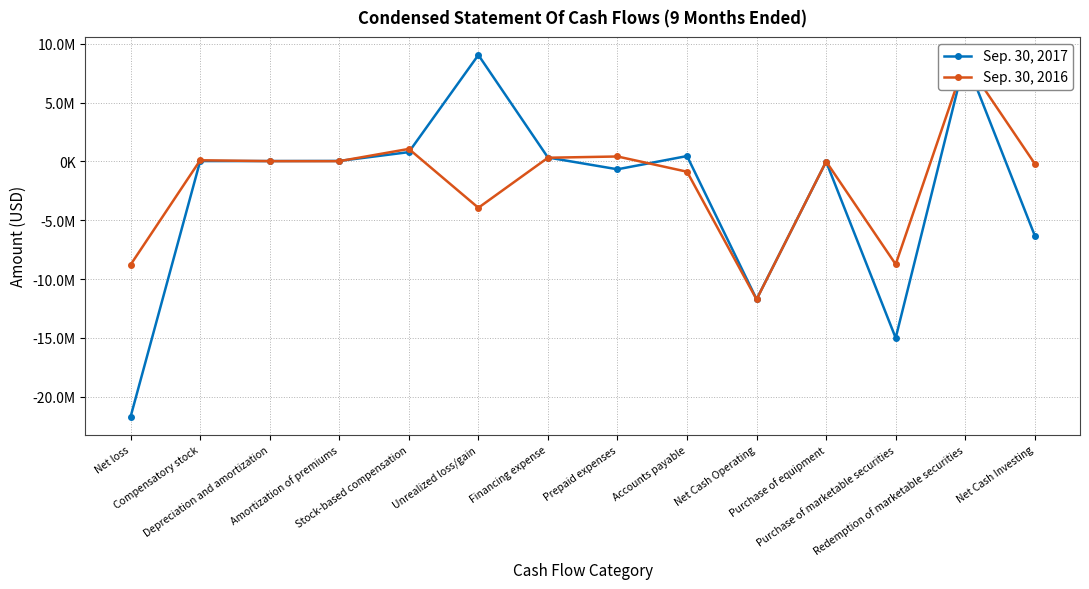

List the series in order of their peak value, highest first.

Sep. 30, 2017, Sep. 30, 2016